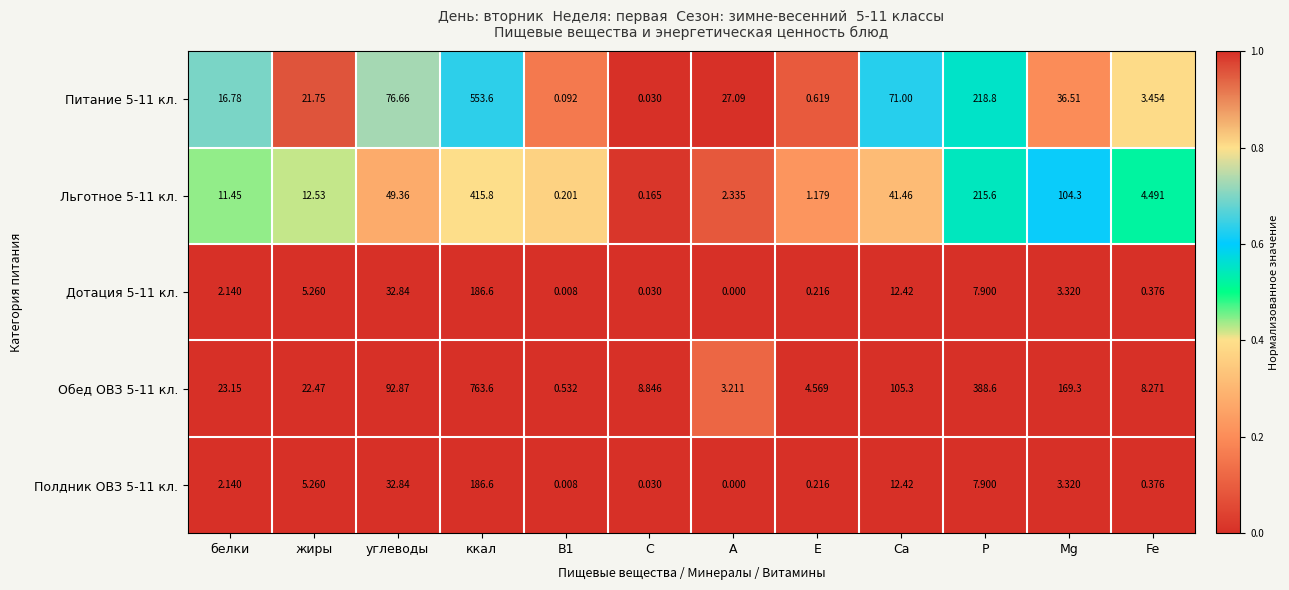

Between ккал and Са, which series saw the biggest shift?

Обед ОВЗ 5-11 кл.